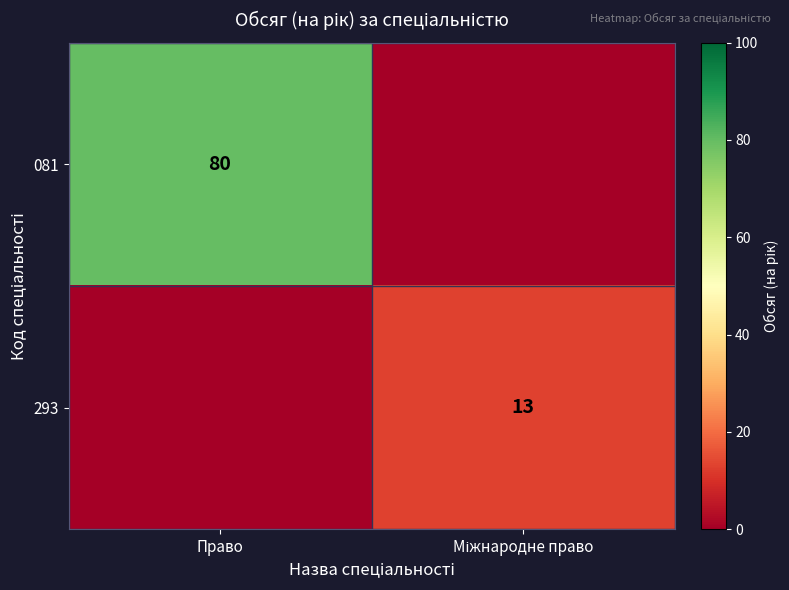

Is it true that 081 equals 52 at Право?

False